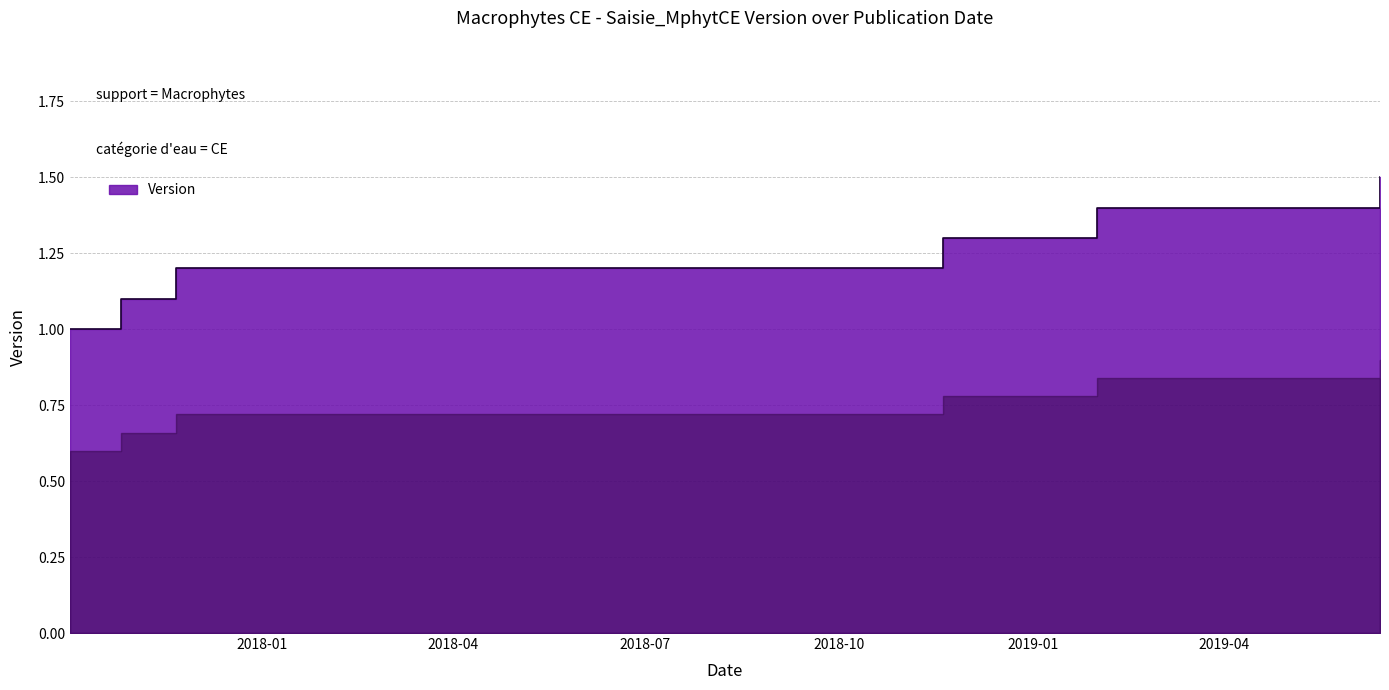

What is the ratio of the value at 2017-10-26 to the value at 2019-06-14?

0.7